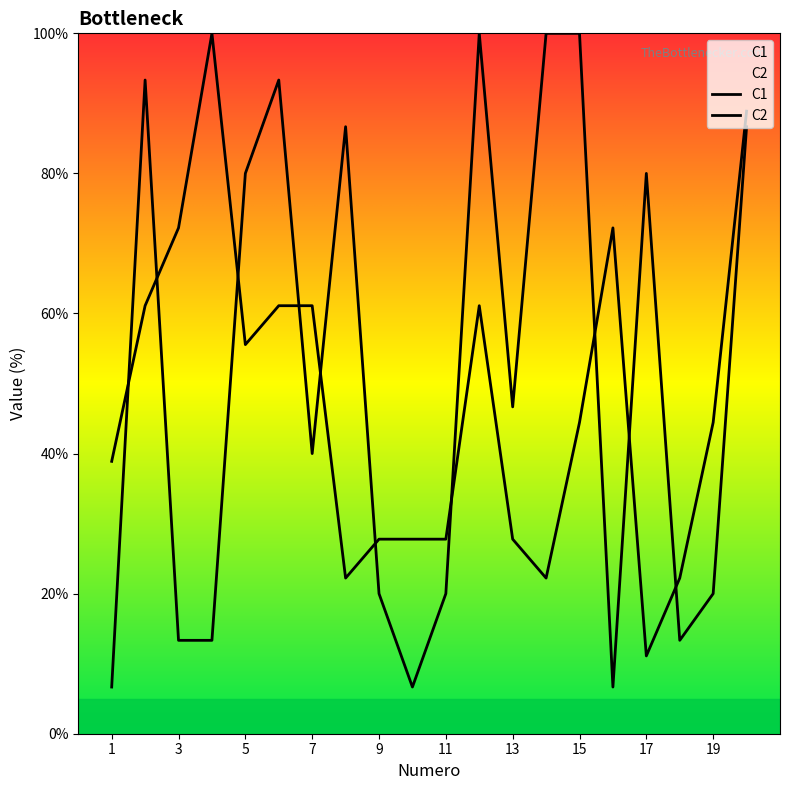

What is the sum of the C2 values at 15 and 5?

100.0